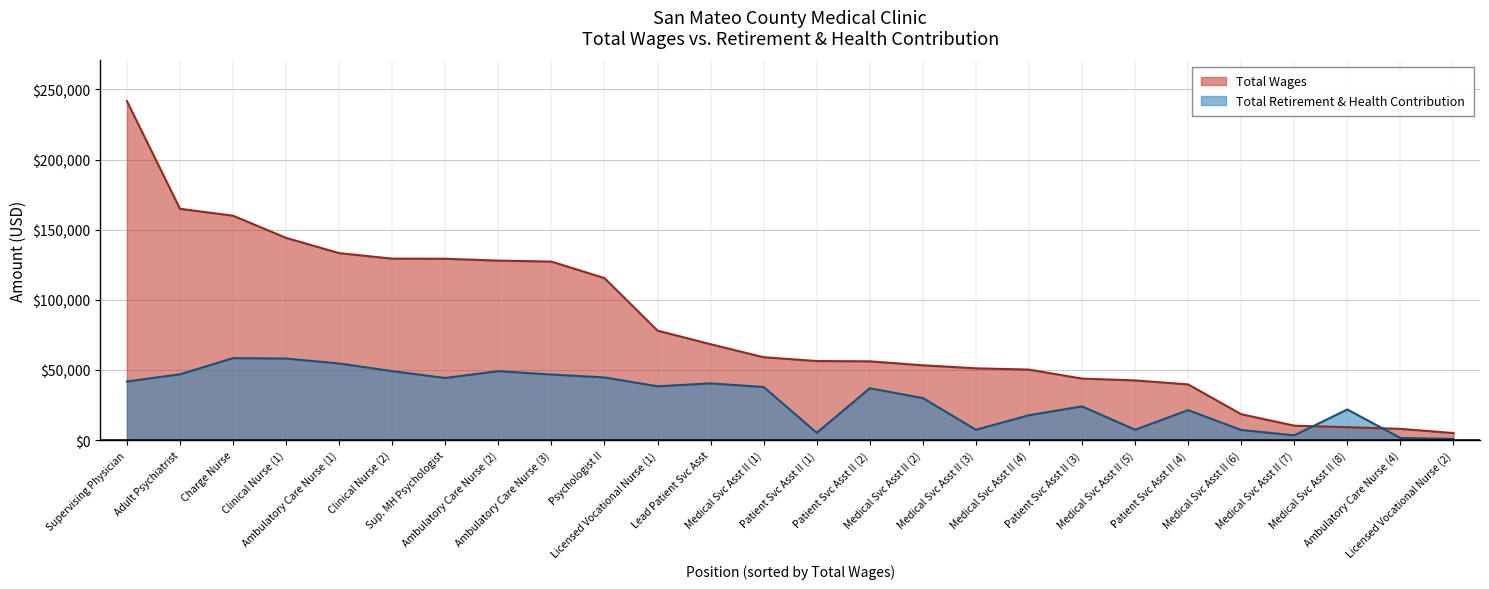

How many lines are shown in the chart?

2